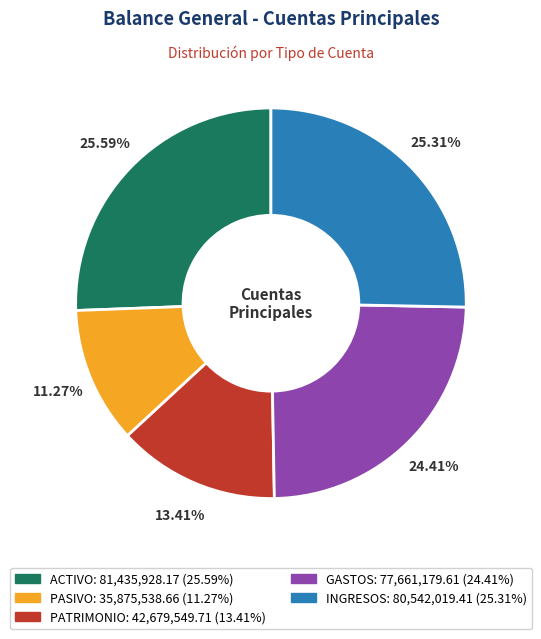

What percentage is NOT represented by INGRESOS?

74.7%